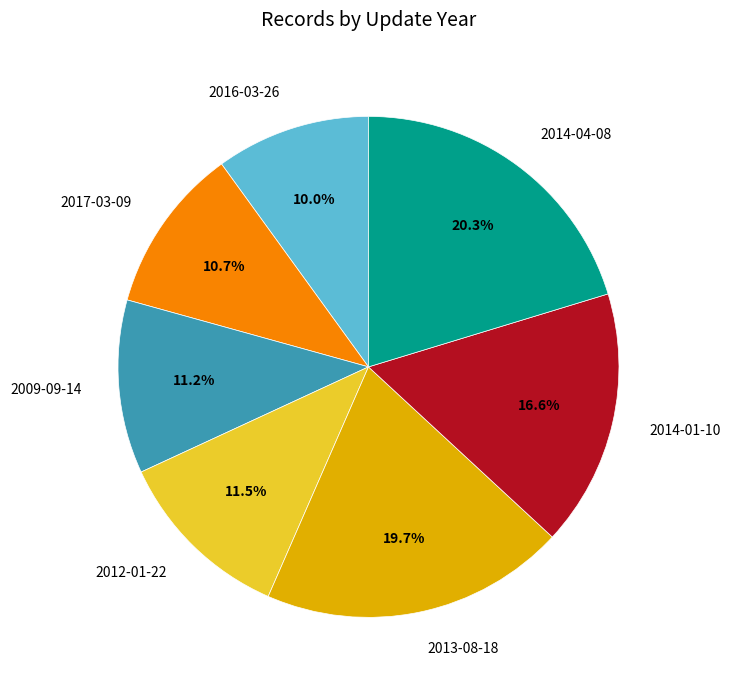

How many segments does this pie chart have?

7